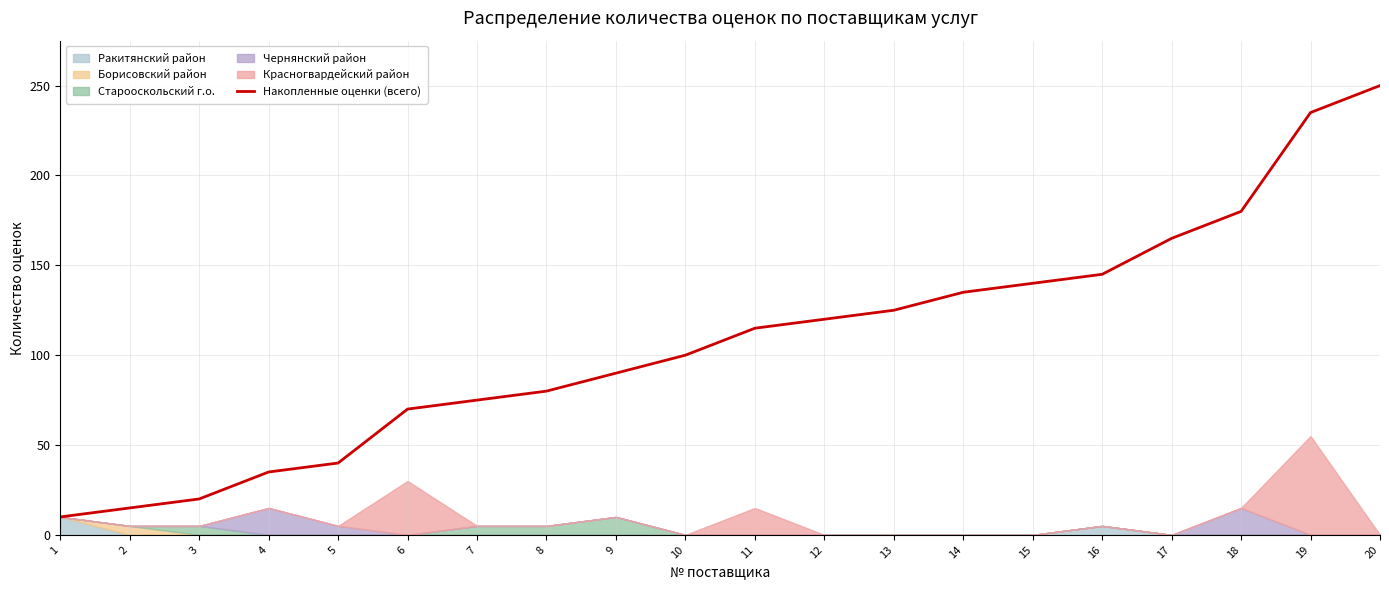

Count the number of values greater than 115.

9